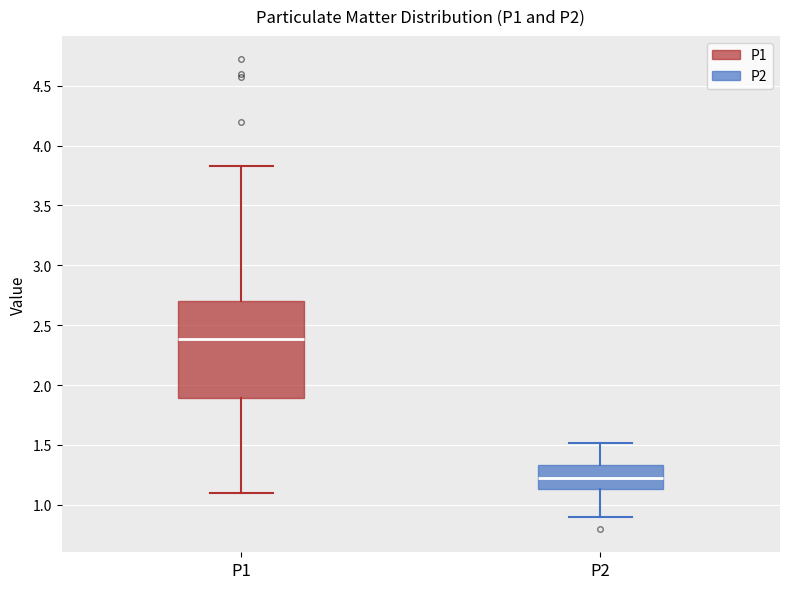

Which box's median line is the lowest?

P2